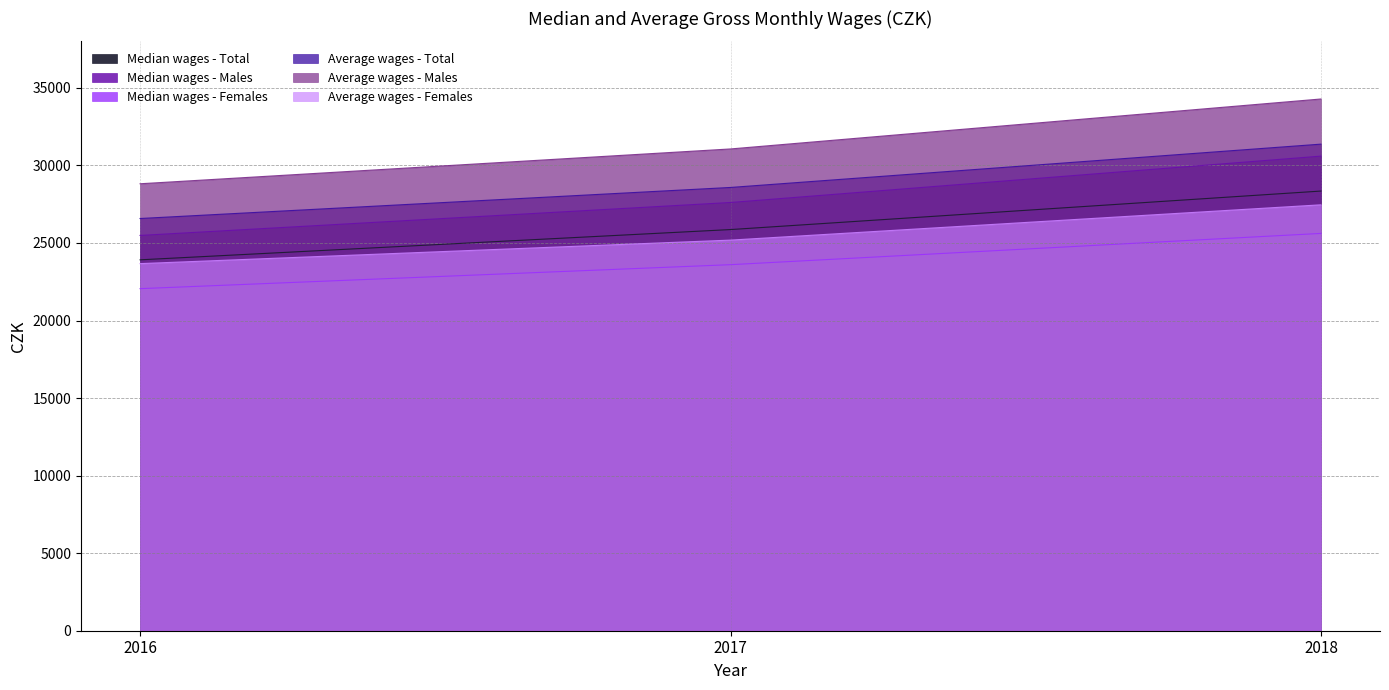

At which category is the sum across all series the highest?

2018